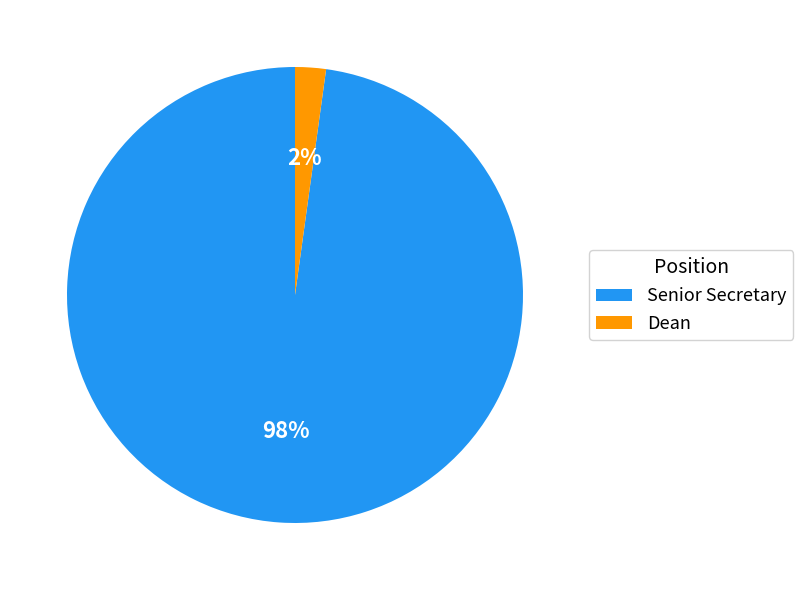

Do Dean and Senior Secretary together represent more than half of the pie?

Yes